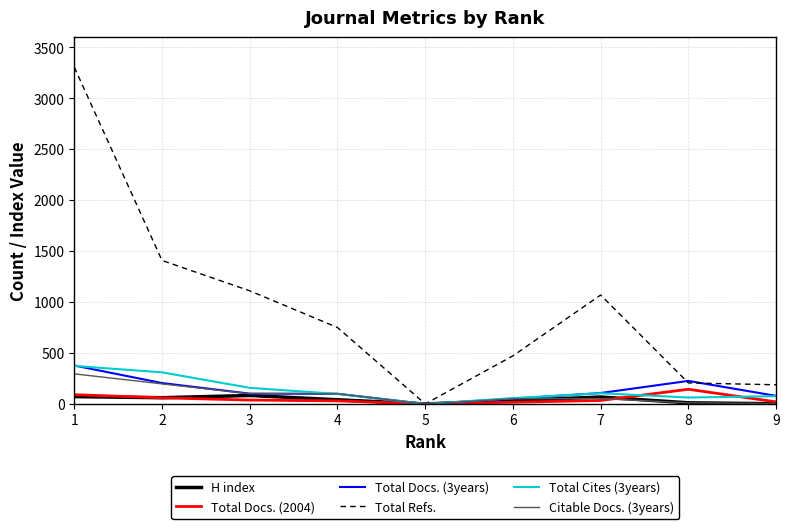

Which category has the highest value in the Total Docs. (2004) series?

8